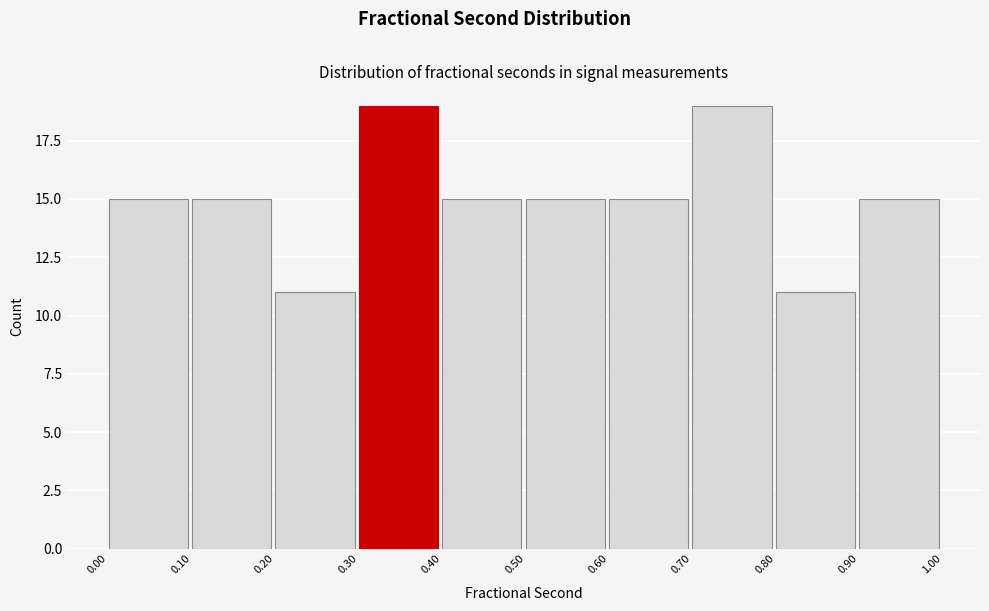

What is the height of the bar covering 0.90 to 1.00 on the x-axis? The values are not printed on the chart, so give them approximately, as read against the axis.

15